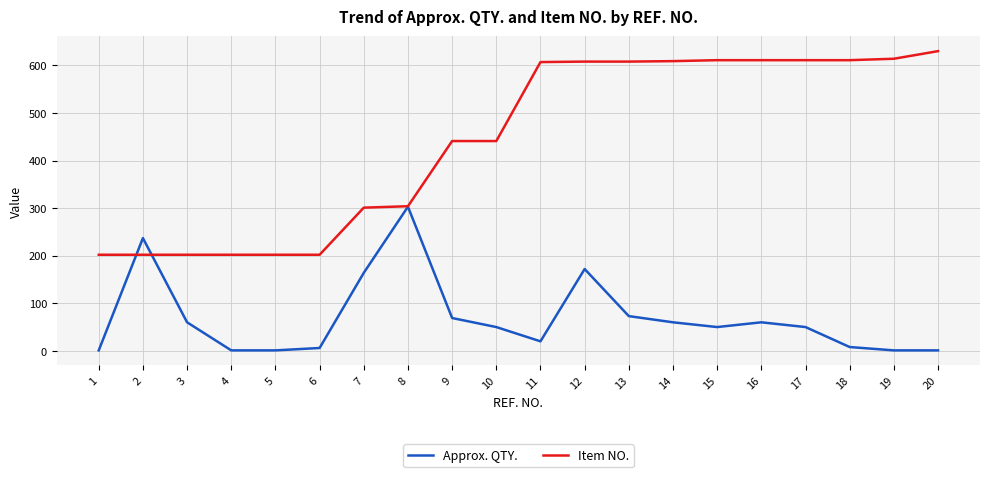

How many distinct data groups are displayed?

2